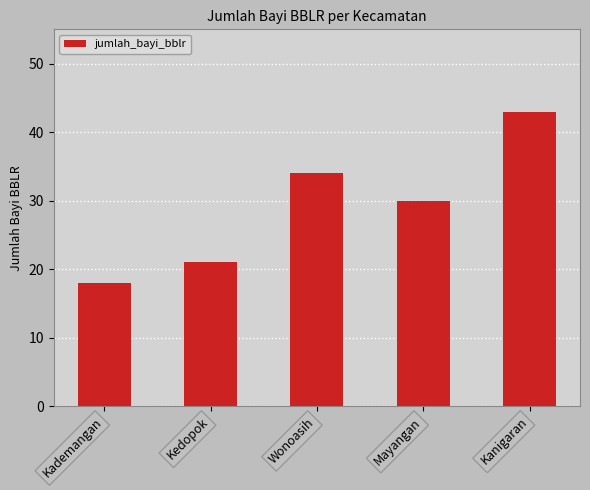

The chart shows a value of 21 at Kedopok. True or false?

True